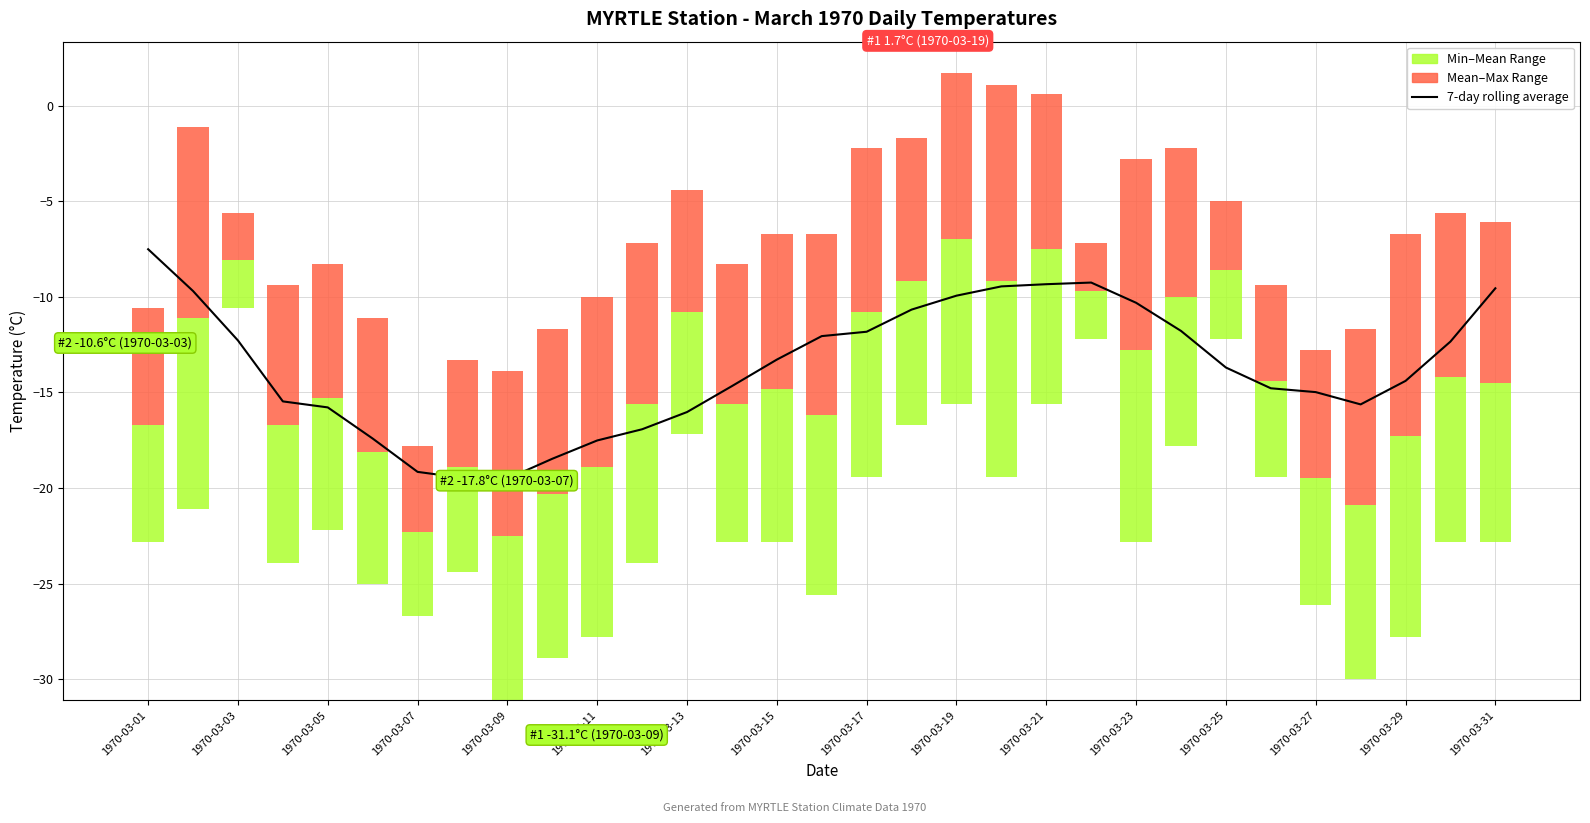

Read the value at 1970-03-19.

-9.9